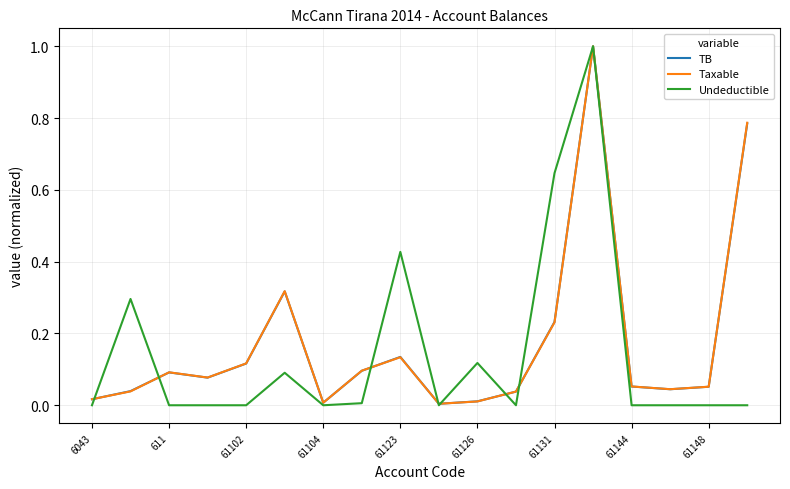

What is the highest value of the Taxable series?

1.0